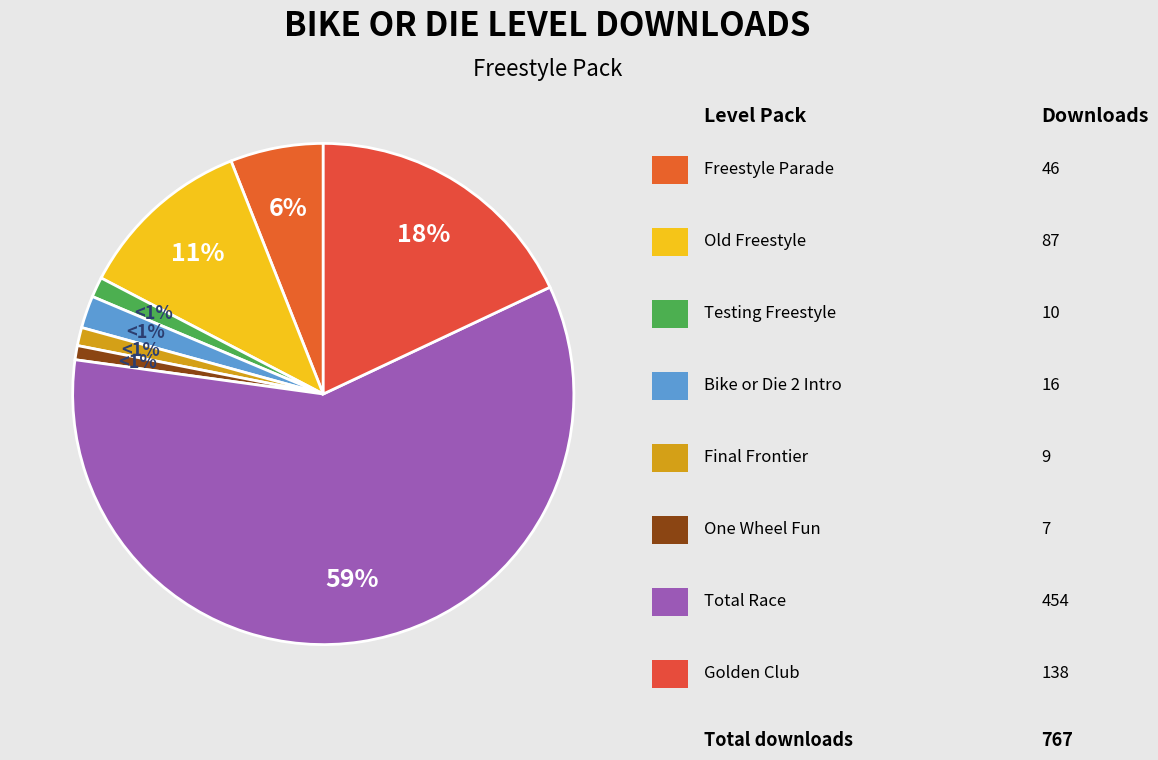

Between Old Freestyle and Testing Freestyle, which is larger?

Old Freestyle